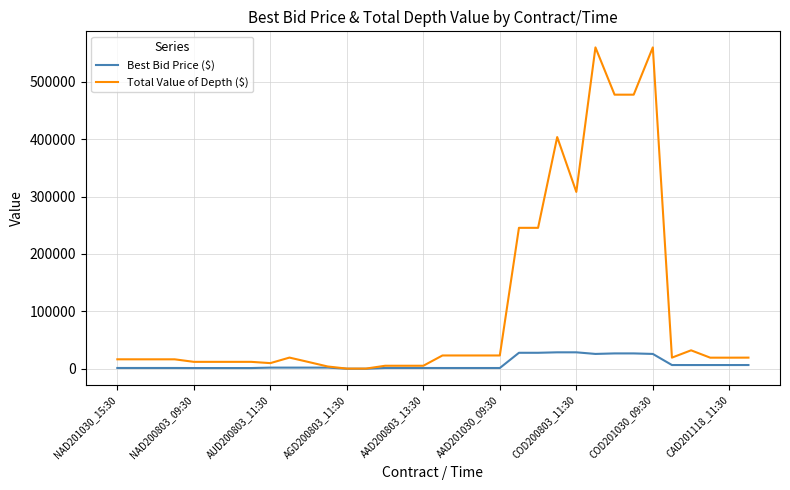

What is the greatest value displayed?

560100.0